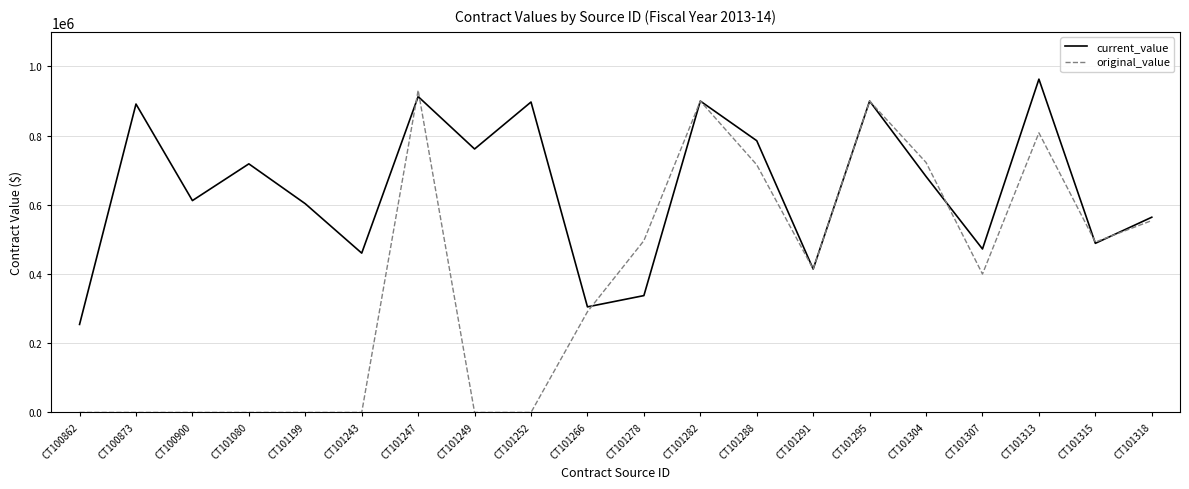

What is the highest value of the current_value series?

963310.0